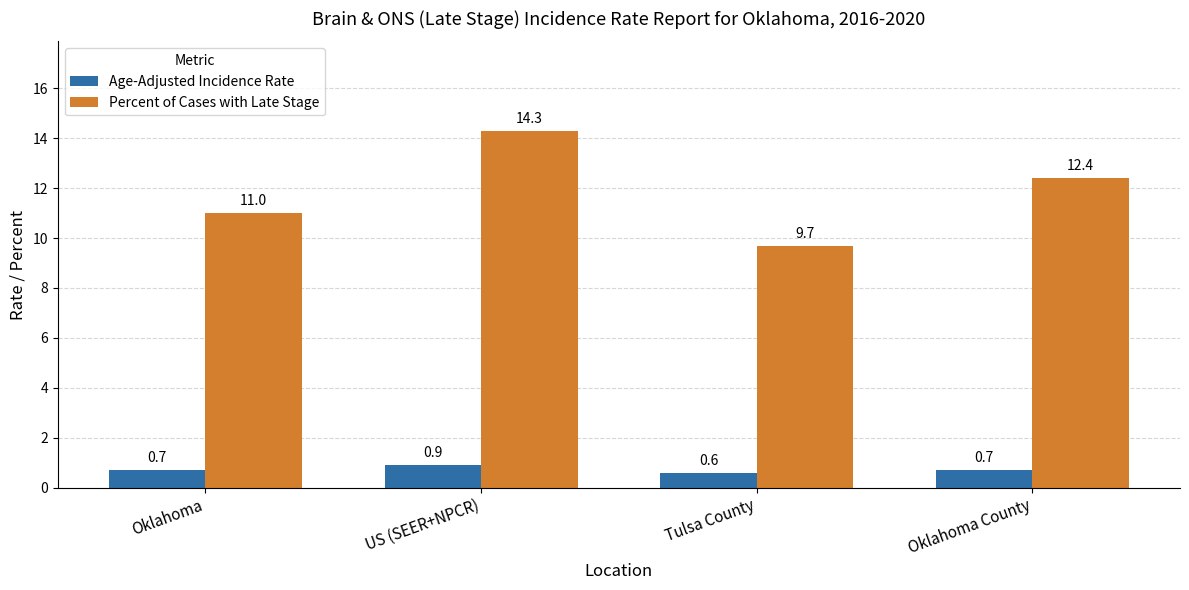

Read the Percent of Cases with Late Stage value at Oklahoma County.

12.4